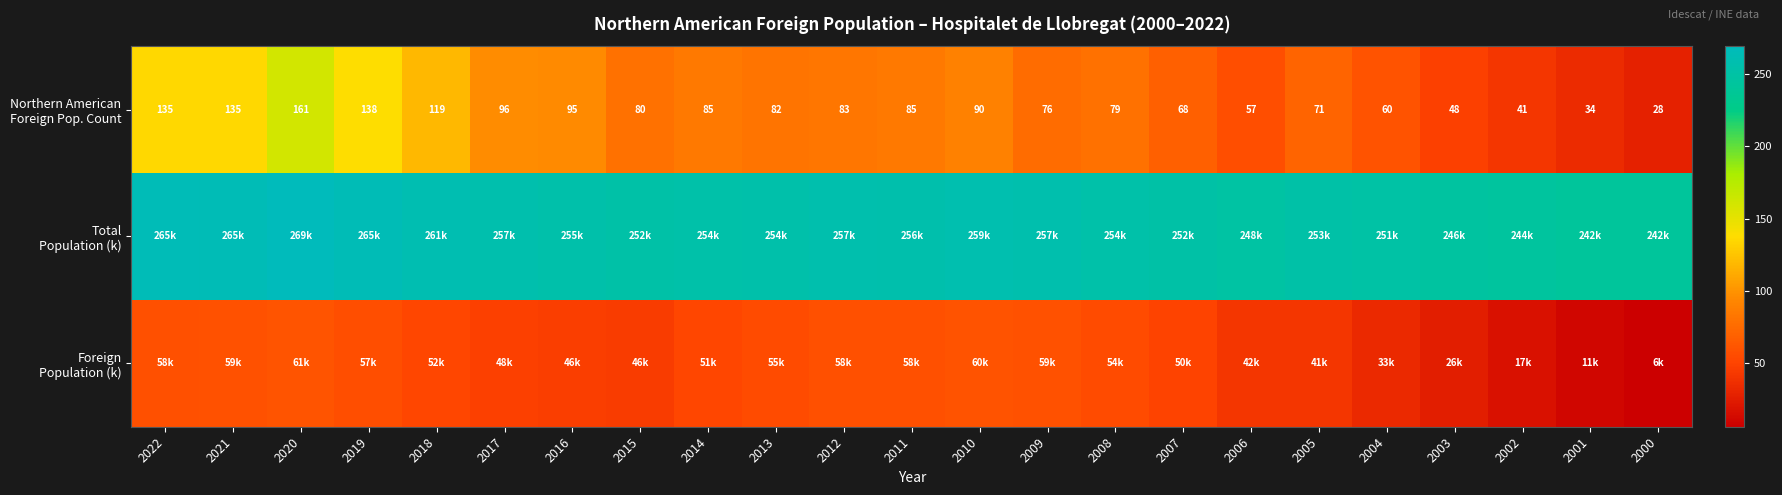

What is the difference between the Northern American Foreign Pop. Count values at 2004 and 2010?

30.0